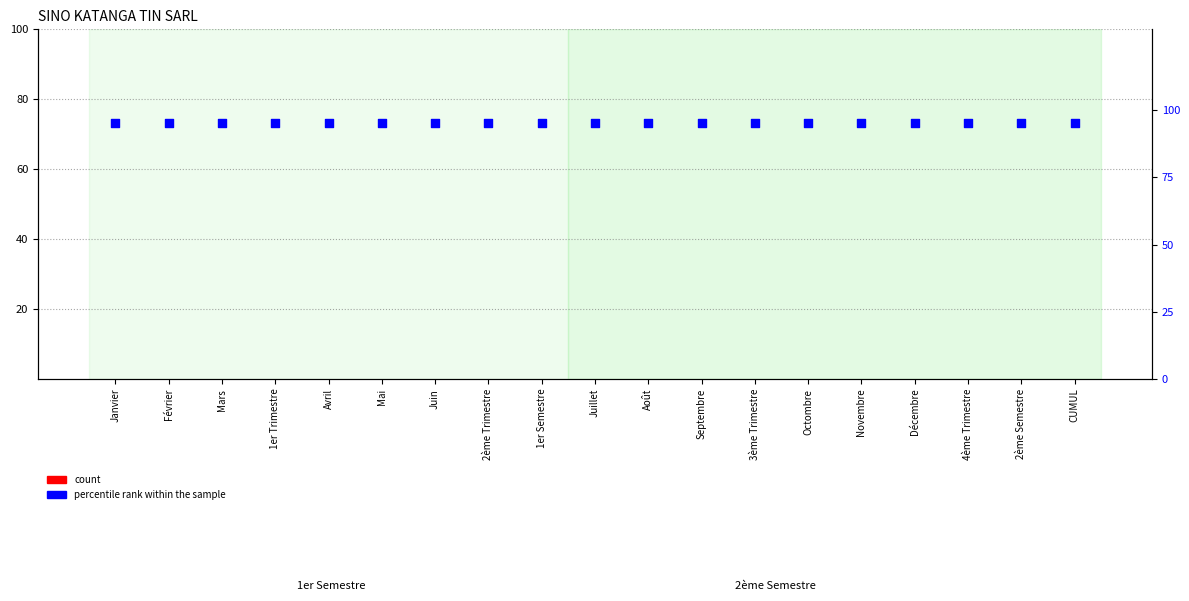

What are all the series names shown in the legend?

count, percentile rank within the sample